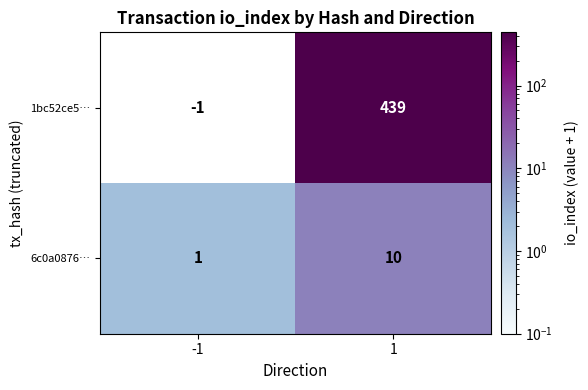

Is it true that 1bc52ce5… equals -1 at -1?

True